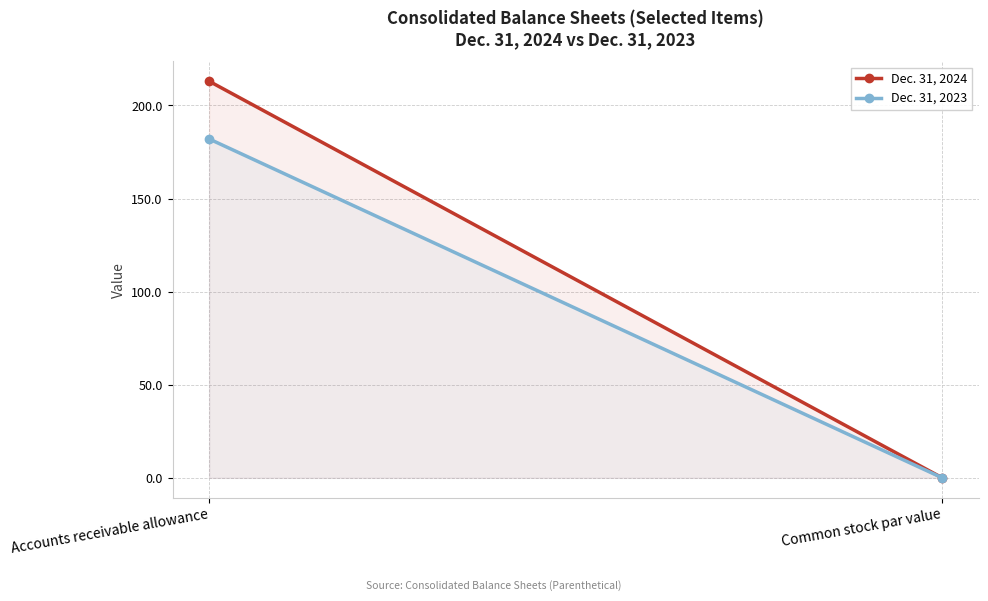

What are all the series names shown in the legend?

Dec. 31, 2024, Dec. 31, 2023